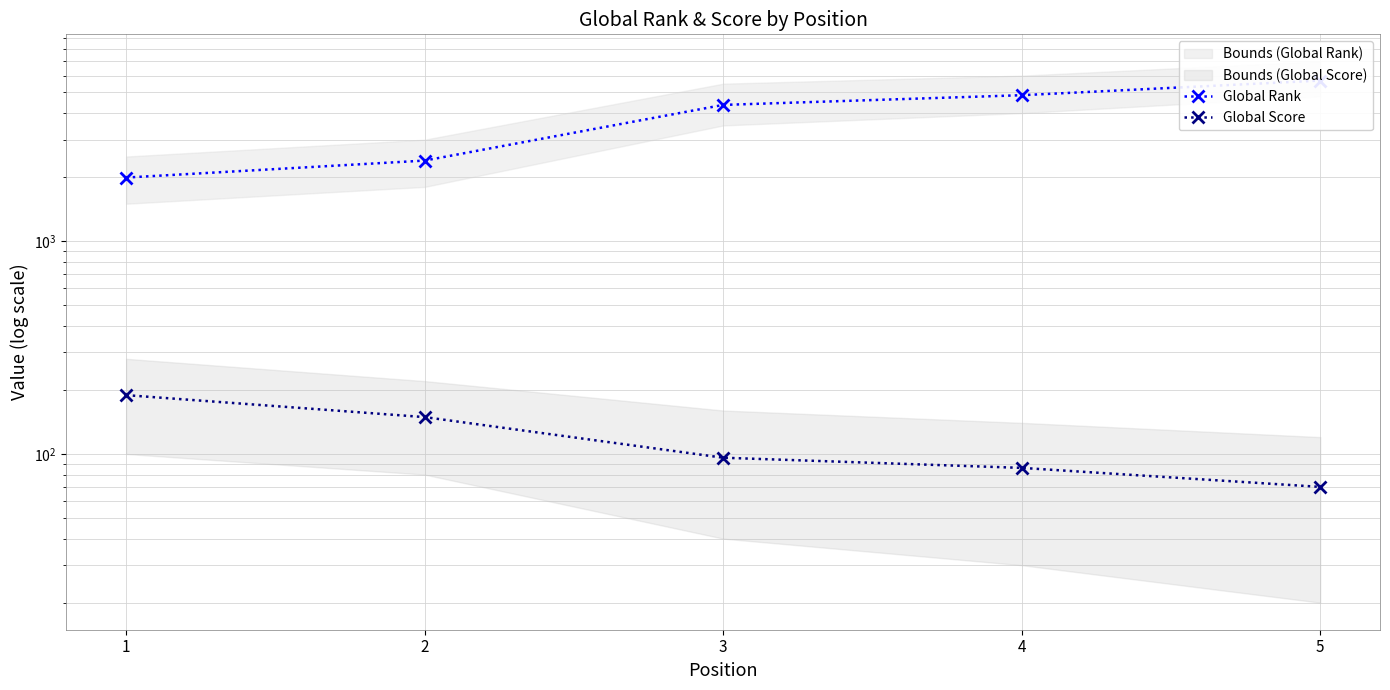

Which has a higher value, 4 or 3?

4